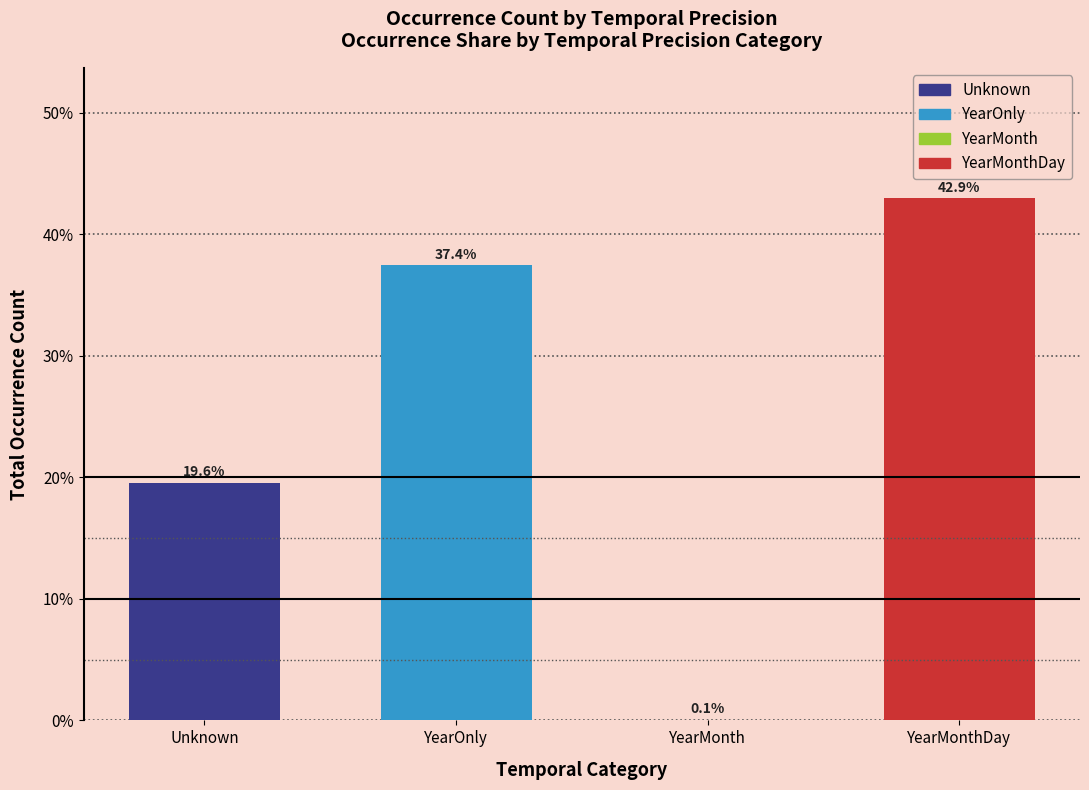

What is the sum of the values at Unknown and YearMonth?

19.6